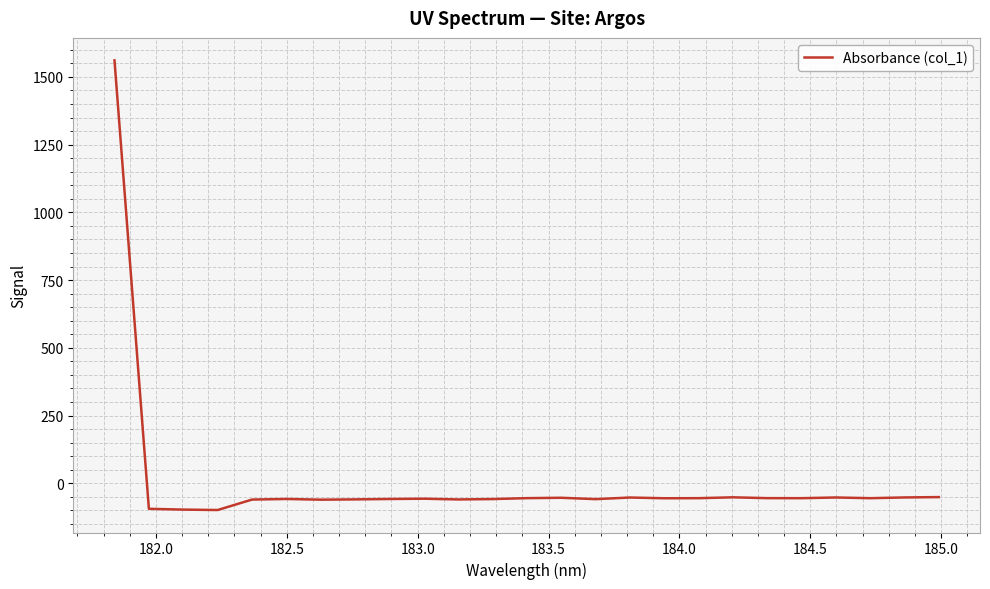

How many negative values are there?

24